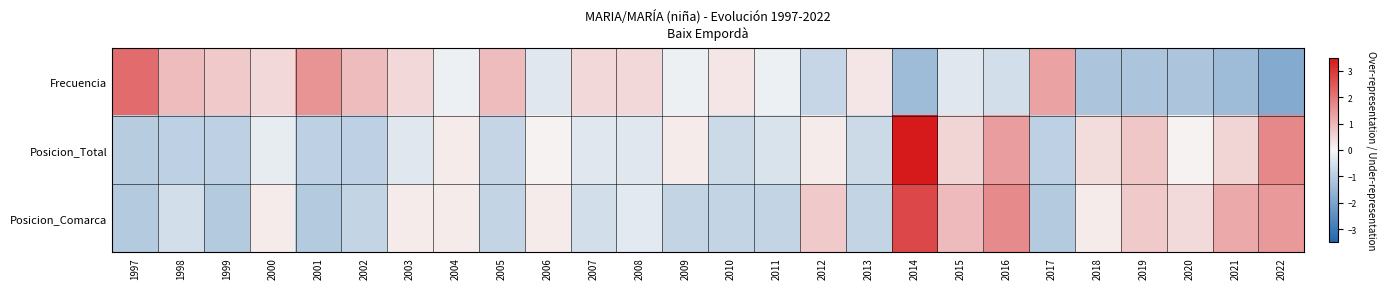

Reading right to left, what are all the values shown in this chart?

Frecuencia: 2022=-1.8	2021=-1.4	2020=-1.2	2019=-1.2	2018=-1.2	2017=1.3	2016=-0.6	2015=-0.4	2014=-1.4	2013=0.3	2012=-0.8	2011=-0.2	2010=0.3	2009=-0.2	2008=0.5	2007=0.5	2006=-0.4	2005=0.9	2004=-0.2	2003=0.5	2002=0.9	2001=1.5	2000=0.5	1999=0.7	1998=0.9	1997=2.2
Posicion_Total: 2022=1.7	2021=0.5	2020=0.1	2019=0.7	2018=0.4	2017=-0.9	2016=1.4	2015=0.5	2014=3.5	2013=-0.7	2012=0.2	2011=-0.5	2010=-0.7	2009=0.2	2008=-0.4	2007=-0.4	2006=0.1	2005=-0.8	2004=0.2	2003=-0.4	2002=-0.9	2001=-0.9	2000=-0.2	1999=-0.9	1998=-0.9	1997=-1.0
Posicion_Comarca: 2022=1.5	2021=1.2	2020=0.4	2019=0.7	2018=0.2	2017=-1.1	2016=1.7	2015=1.0	2014=2.7	2013=-0.8	2012=0.7	2011=-0.8	2010=-0.8	2009=-0.8	2008=-0.3	2007=-0.6	2006=0.2	2005=-0.8	2004=0.2	2003=0.2	2002=-0.8	2001=-1.1	2000=0.2	1999=-1.1	1998=-0.6	1997=-1.1